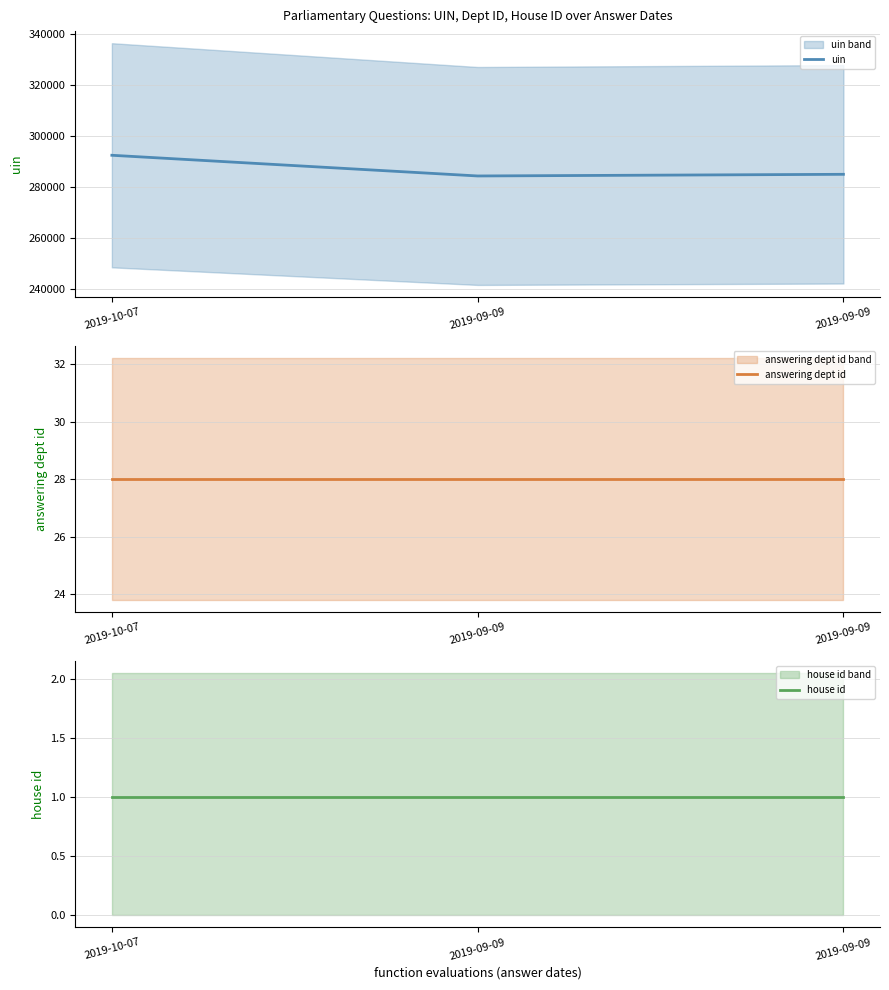

Which has a higher value, 2019-09-09 or 2019-09-09?

2019-09-09